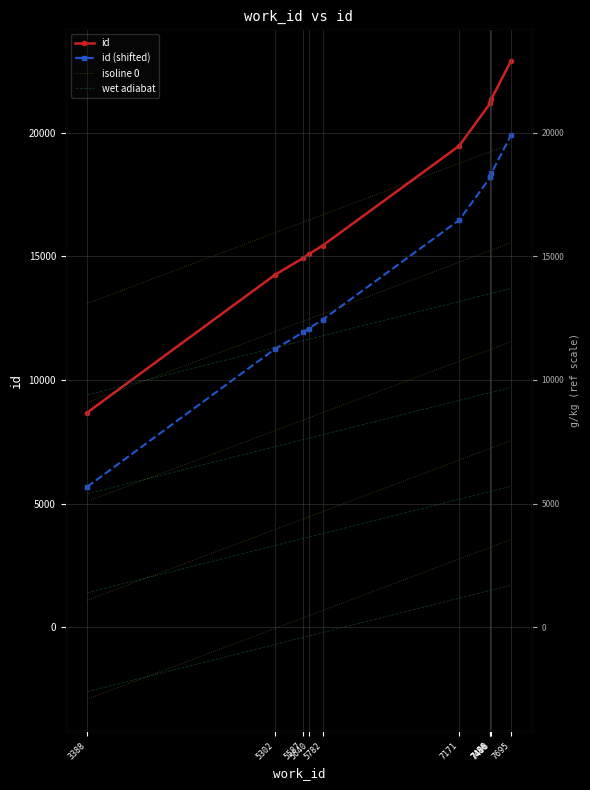

What is the value of the isoline 0 point at the 4th from the left?

8460.0